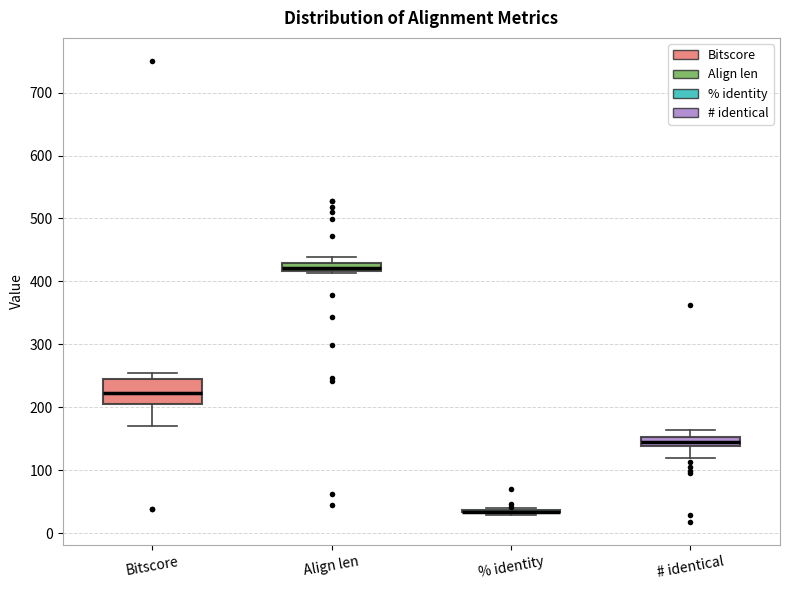

Where is the upper edge of the box for # identical on the y-axis? The values are not printed on the chart, so give them approximately, as read against the axis.

150